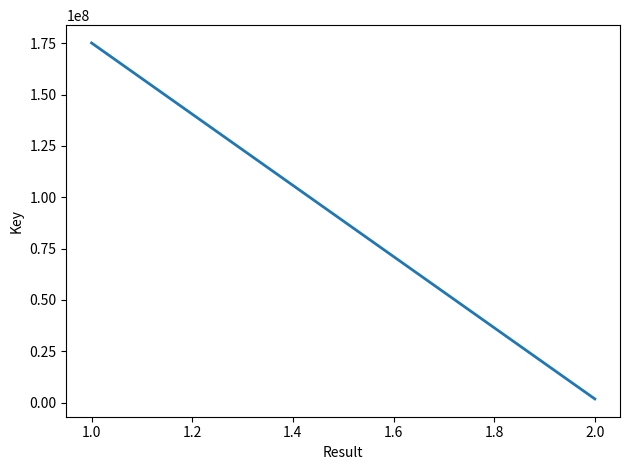

What is the sum of all values?

176890957